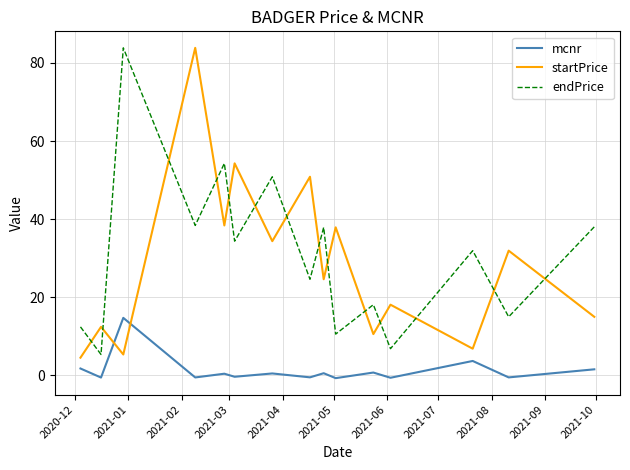

True or false: startPrice and endPrice cross at least once.

True